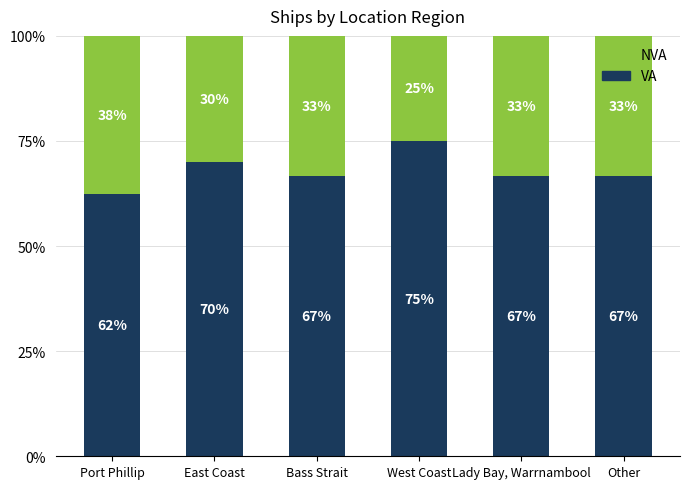

The VA series shows 62.5 at Port Phillip. True or false?

True